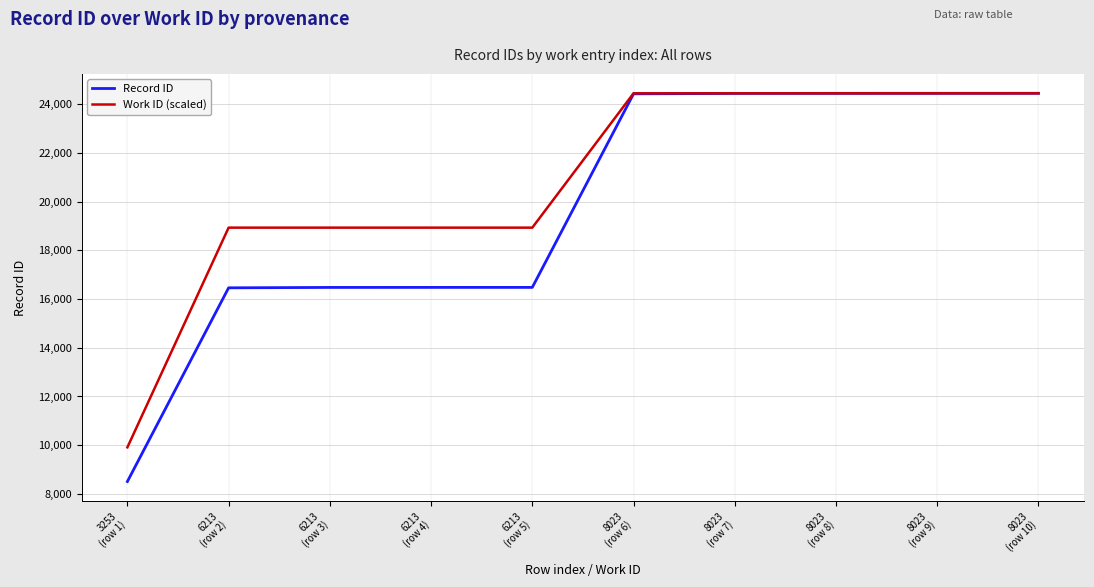

What is the maximum value for Record ID?

24447.0